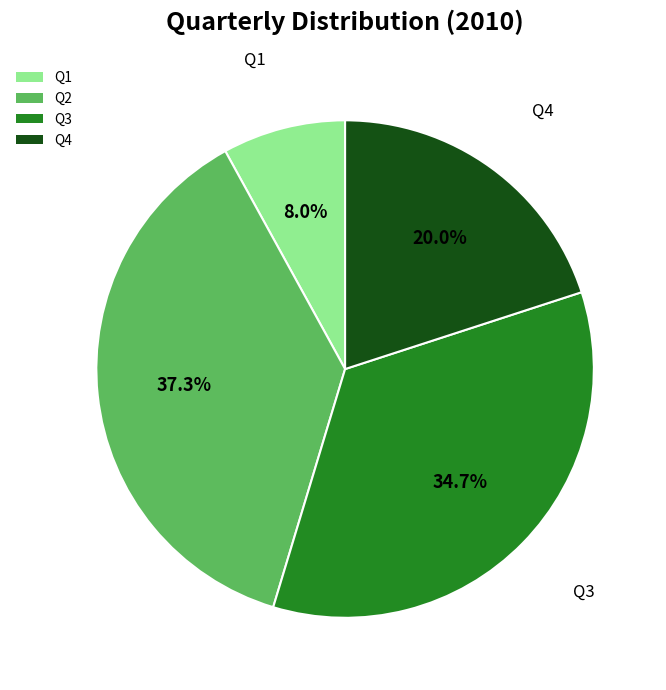

True or false: Q1 accounts for 15% of the total.

False